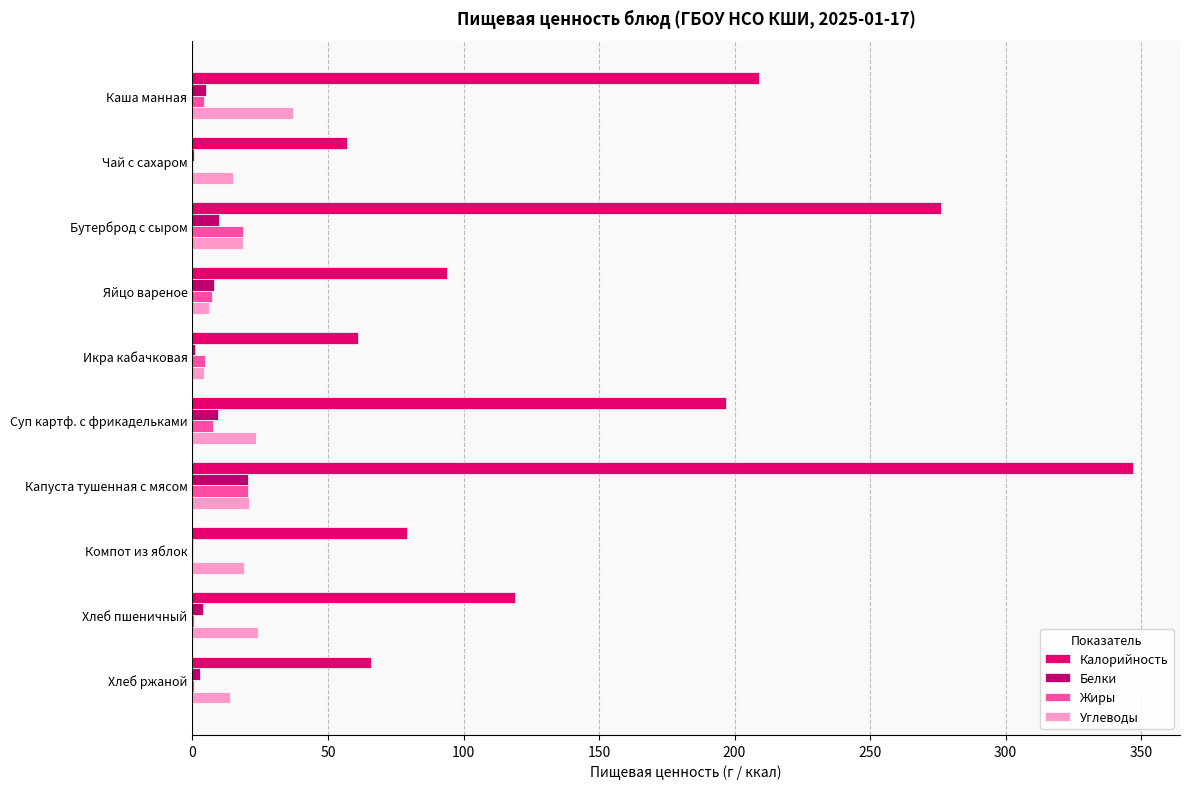

How many data points does each series have?

10